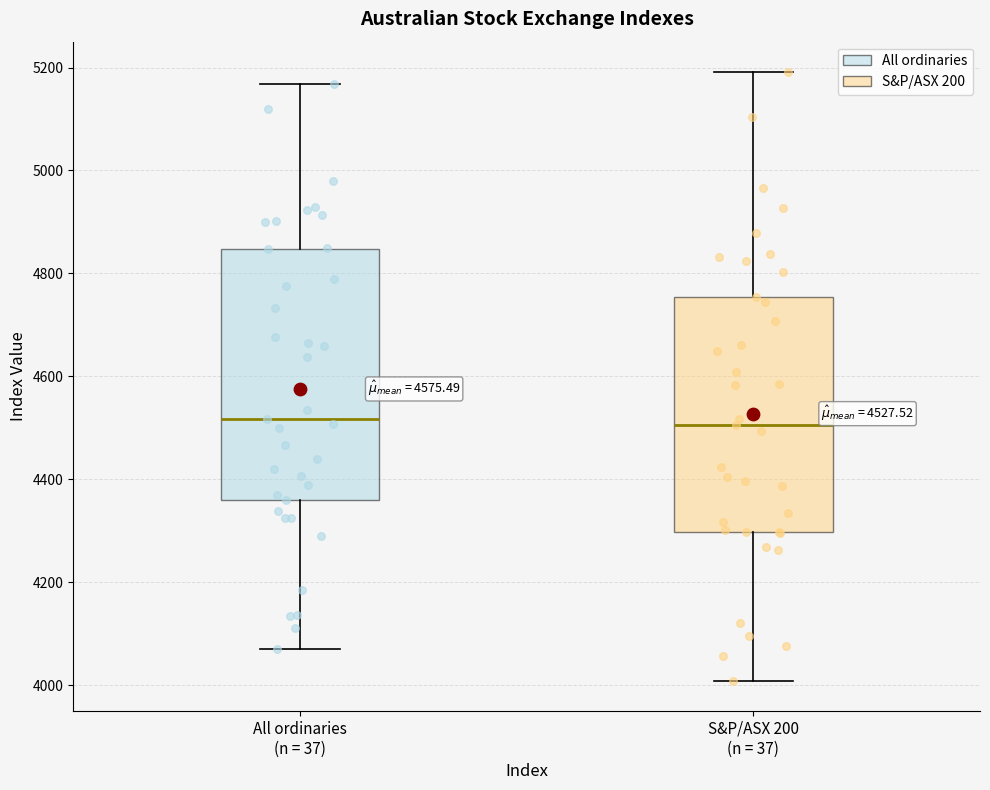

Comparing the boxes themselves (not the whiskers), which one is the tallest?

All ordinaries (n = 37)